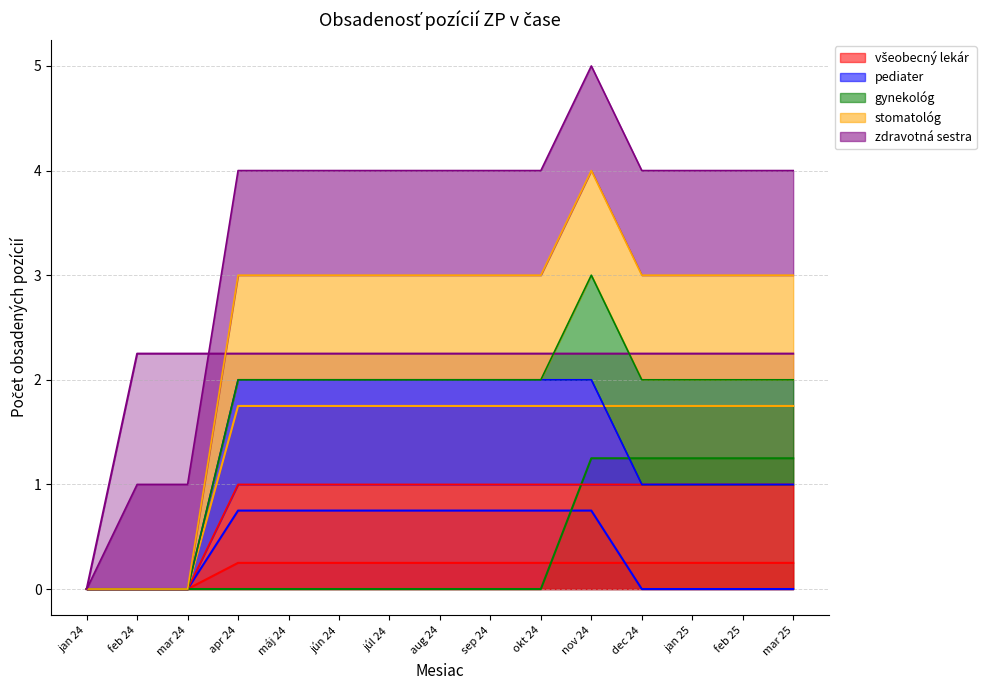

How many values in the zdravotná sestra series are below 2?

1